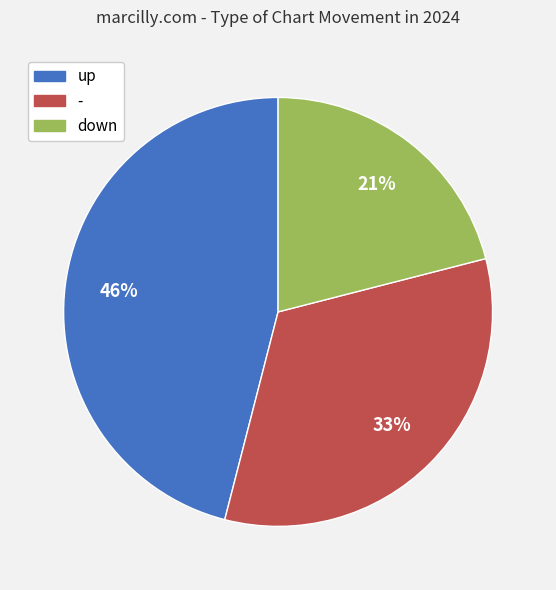

The up slice represents 57% of the pie. True or false?

False